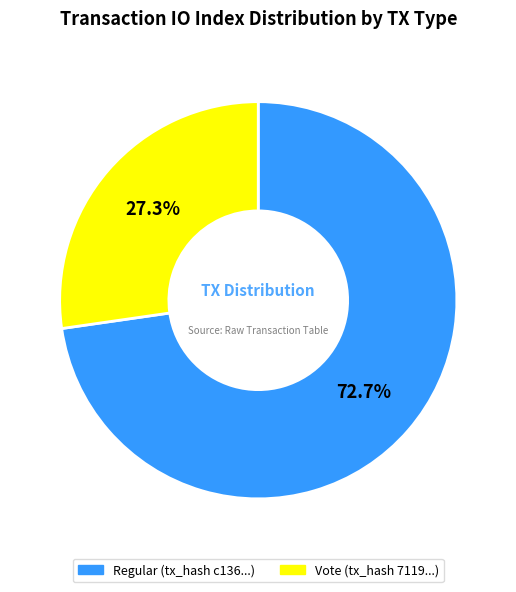

Which slice represents more than half of the pie?

Regular (tx_hash c136...)